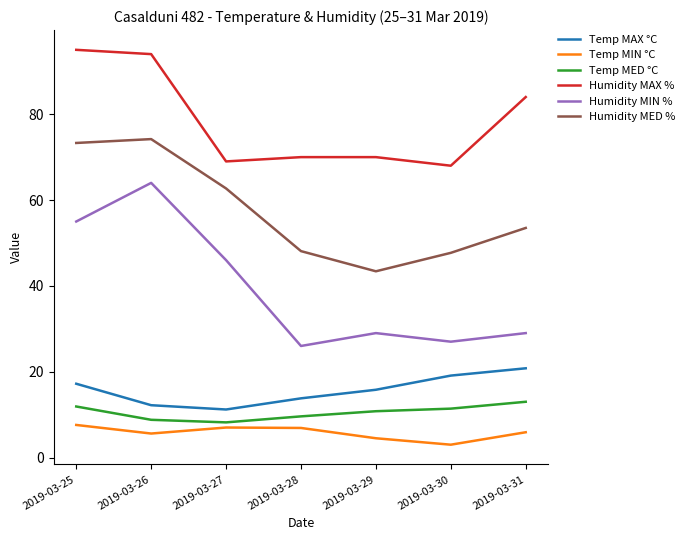

Rank the series at 2019-03-25 from highest to lowest value.

Humidity MAX %, Humidity MED %, Humidity MIN %, Temp MAX °C, Temp MED °C, Temp MIN °C